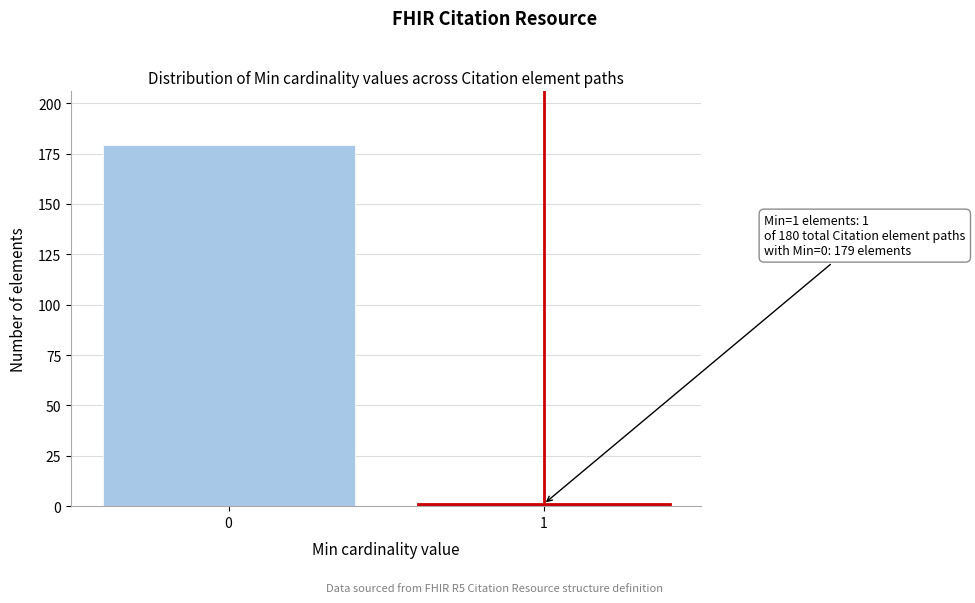

Reading left to right, transcribe all the data shown in this chart.

179	1